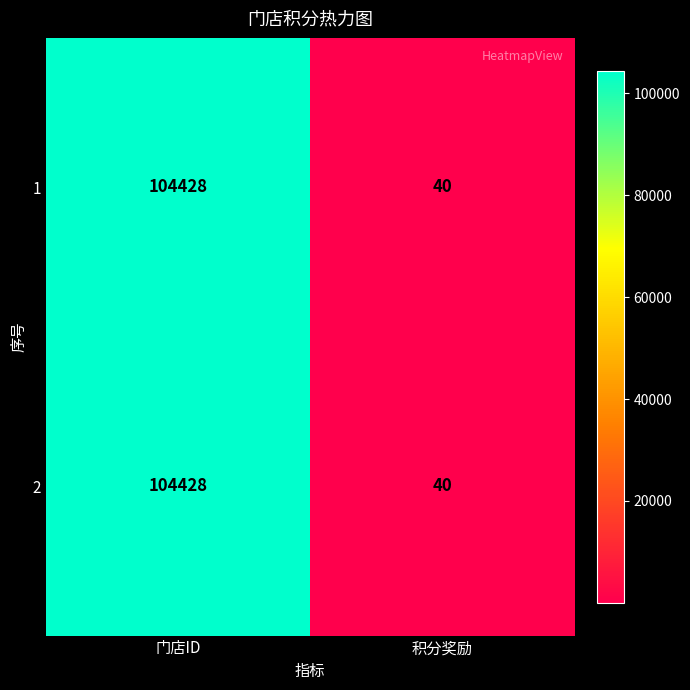

What is the smallest value displayed?

40